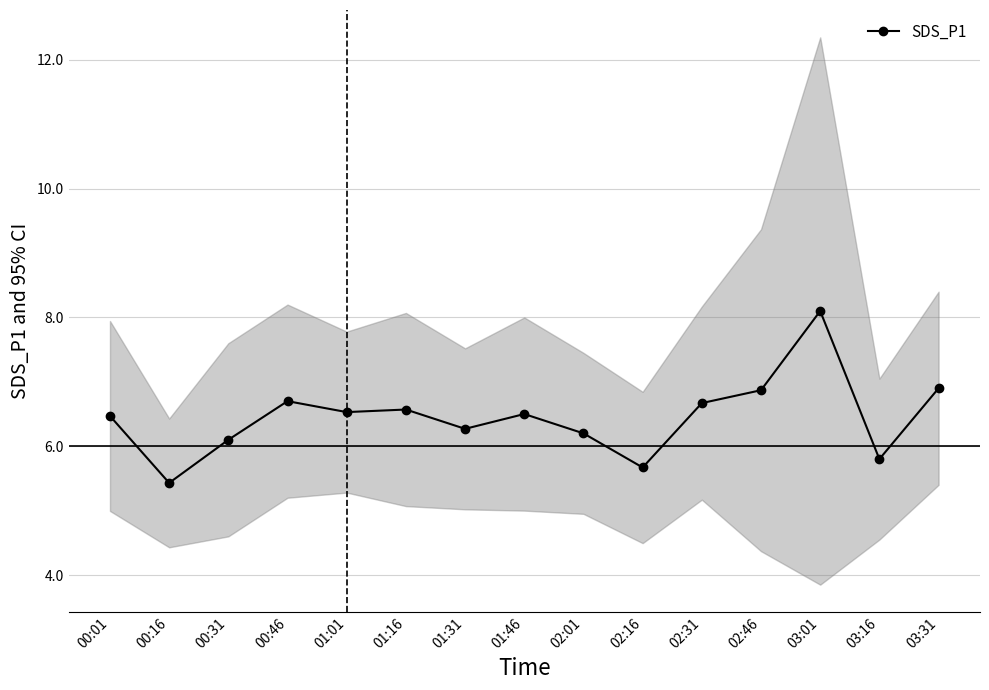

How many lines are shown in the chart?

1